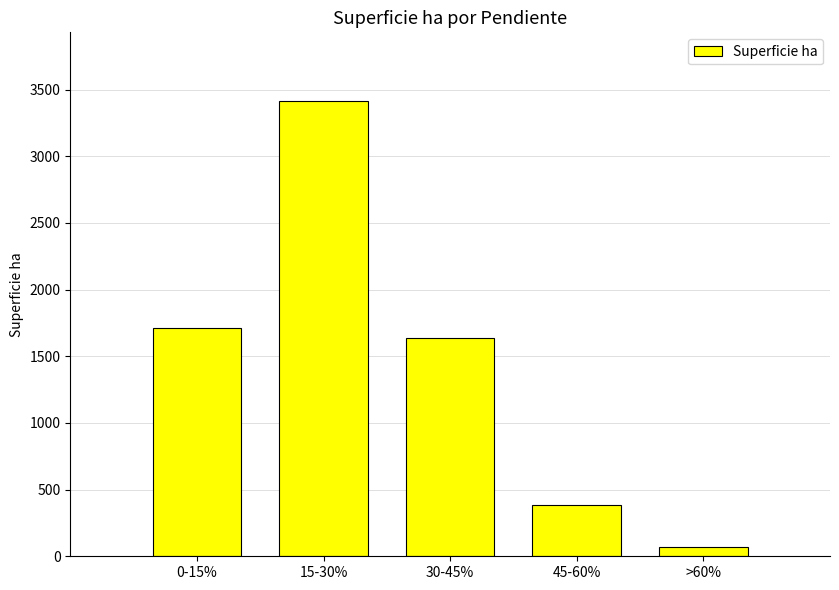

Are the bars grouped side by side (vs. stacked)?

No